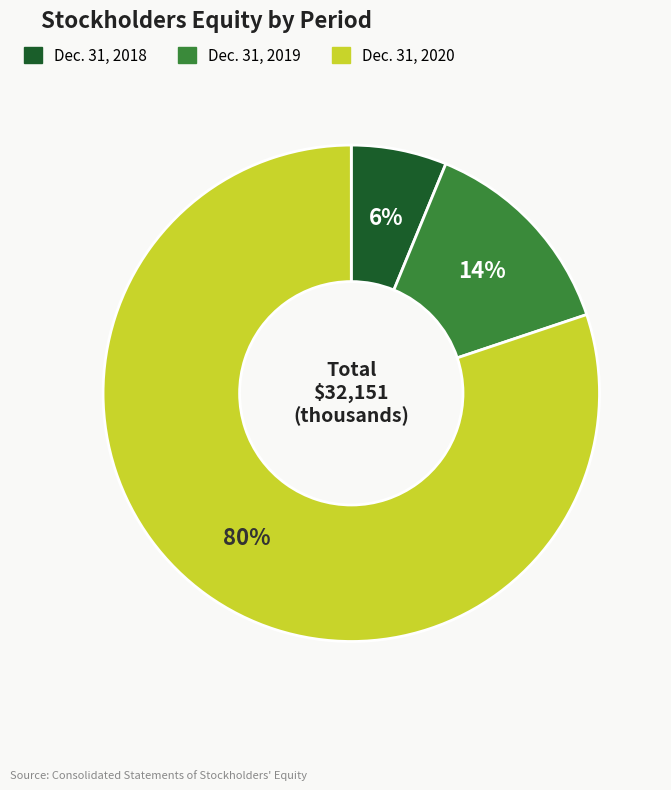

Is it true that Dec. 31, 2019 is 14% of the pie?

True